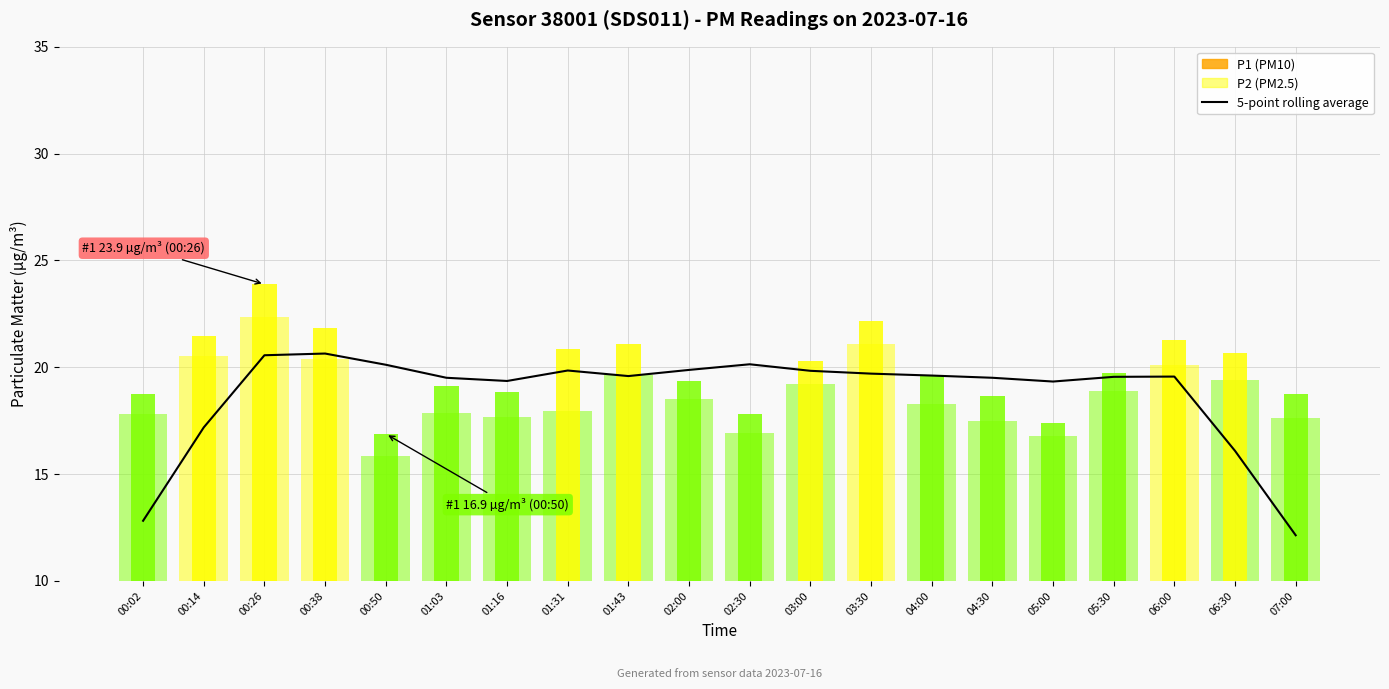

Does the chart contain stacked bars?

No